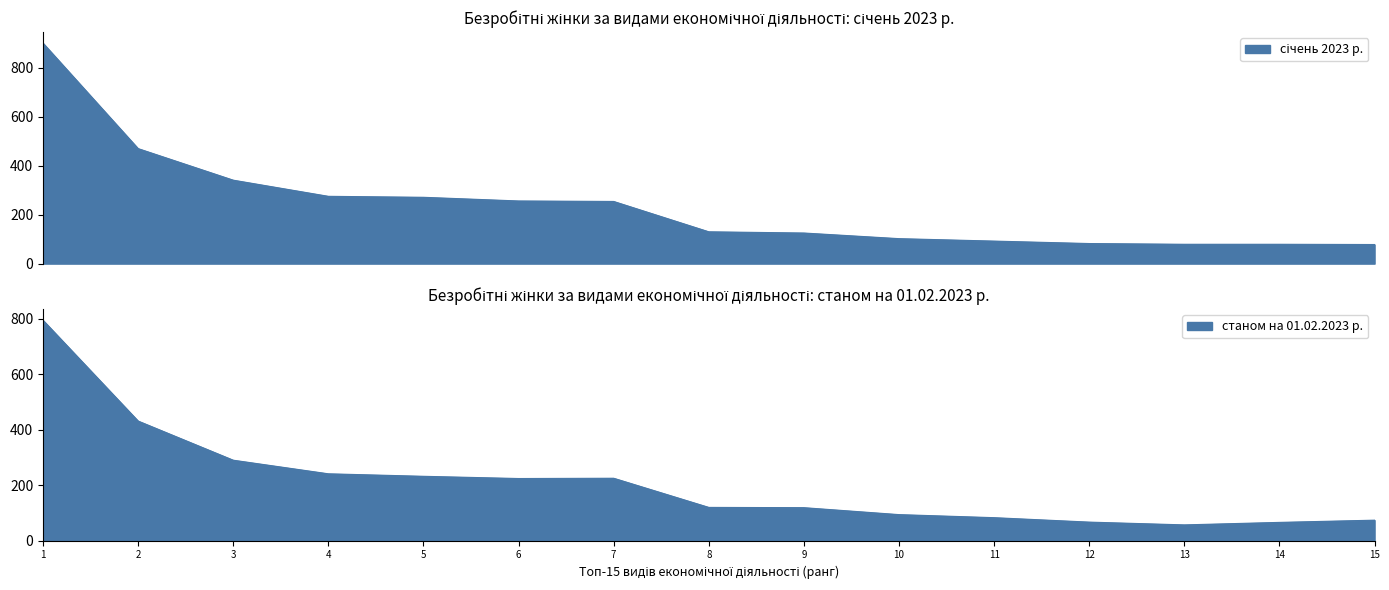

Rank the series by their maximum value, from highest to lowest.

січень 2023 р., станом на 01.02.2023 р.